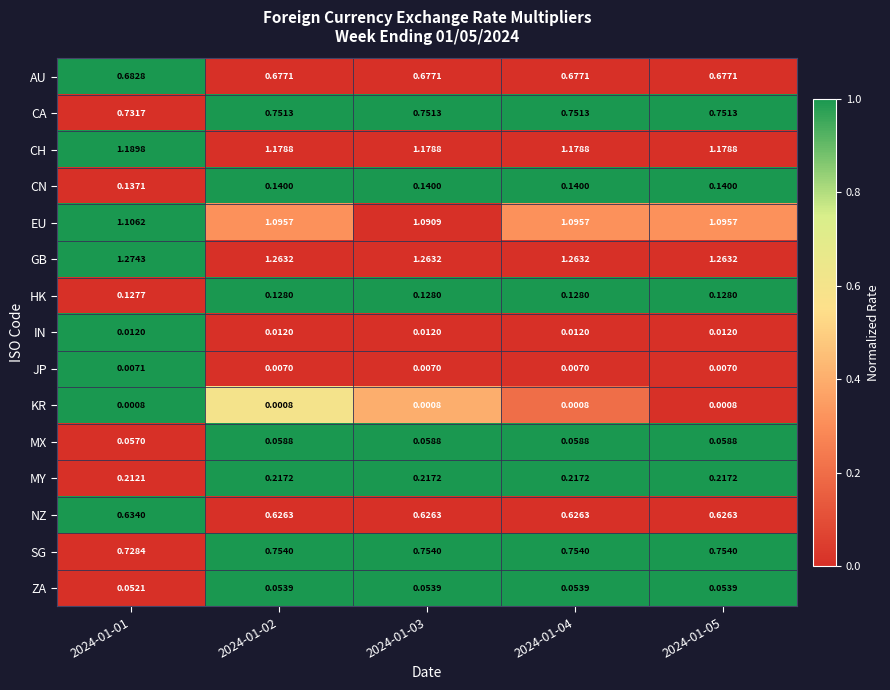

Which series has the widest spread of values?

SG